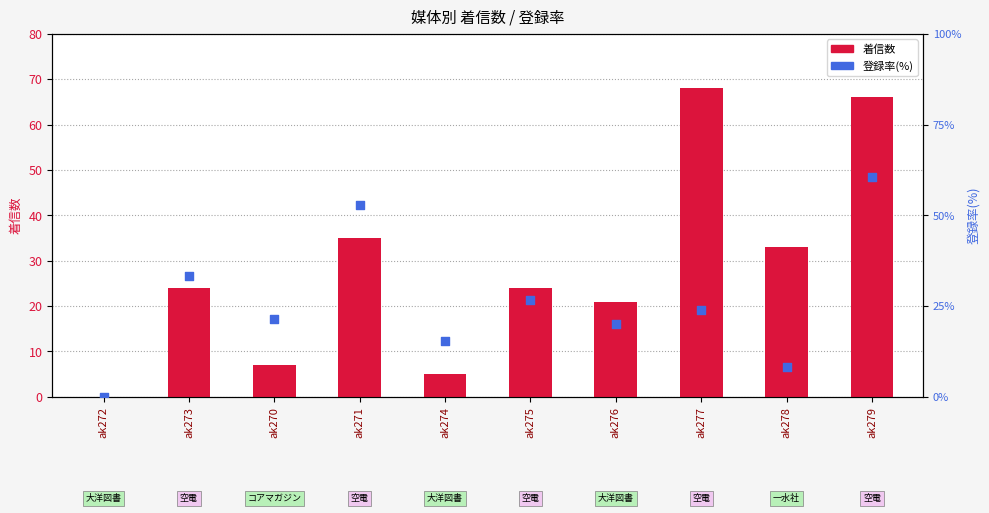

Which series reaches the maximum Y coordinate?

着信数